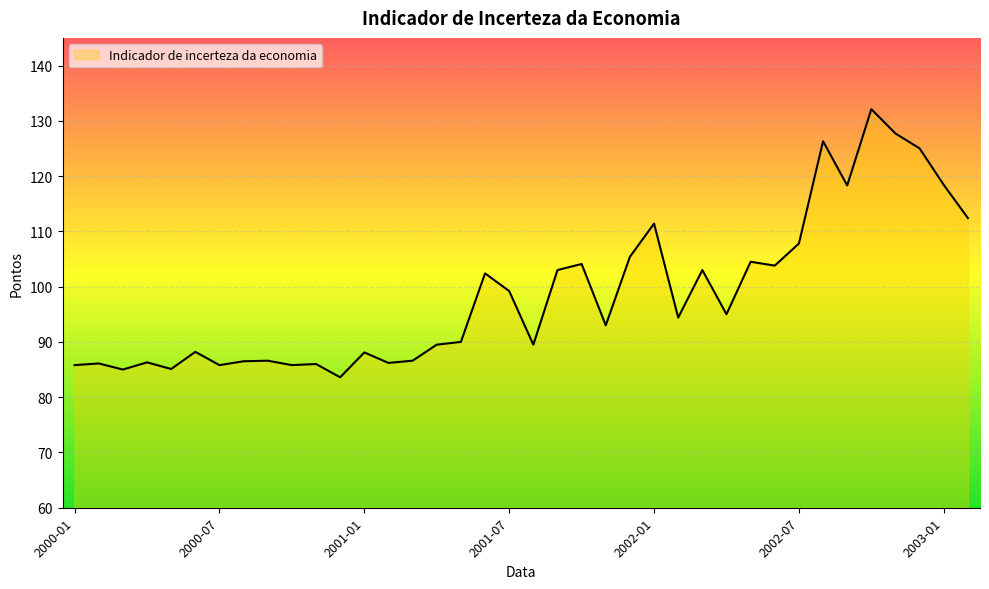

Does the chart have visible grid lines?

Yes